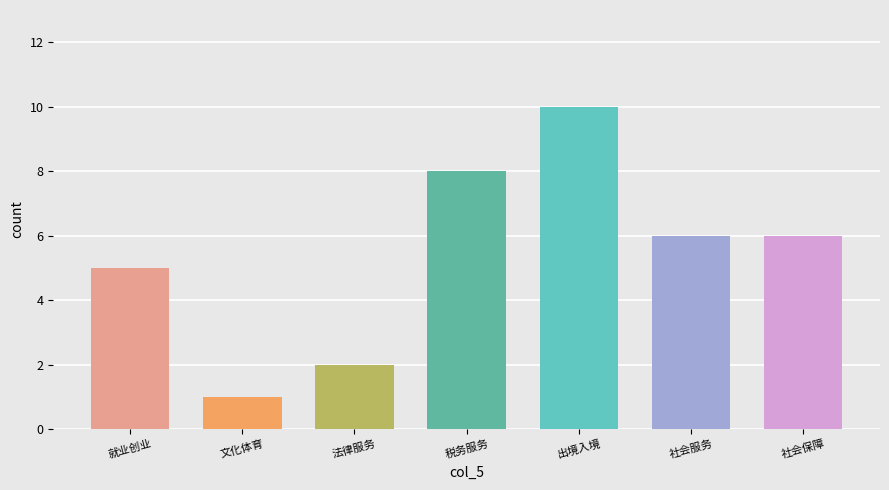

What is the difference between the maximum and minimum values?

9